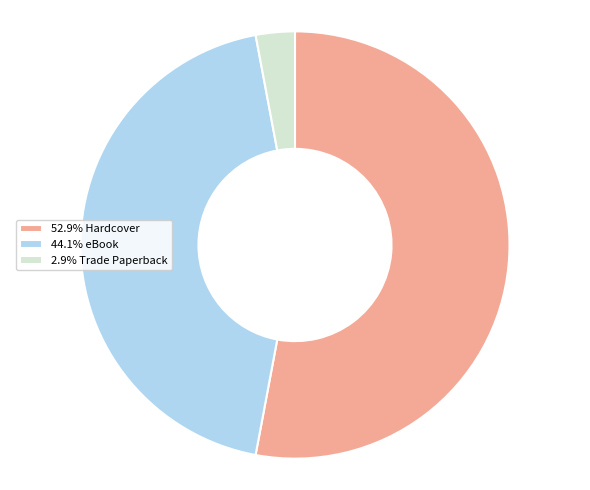

How many segments does this pie chart have?

3